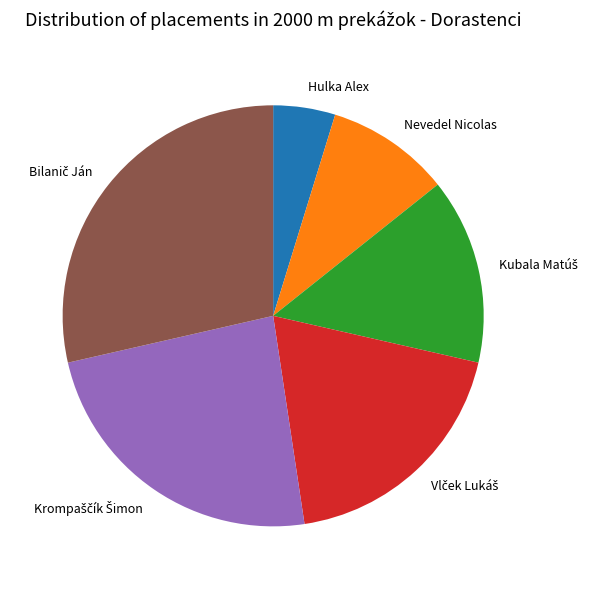

Is it true that Hulka Alex is 5% of the pie?

True